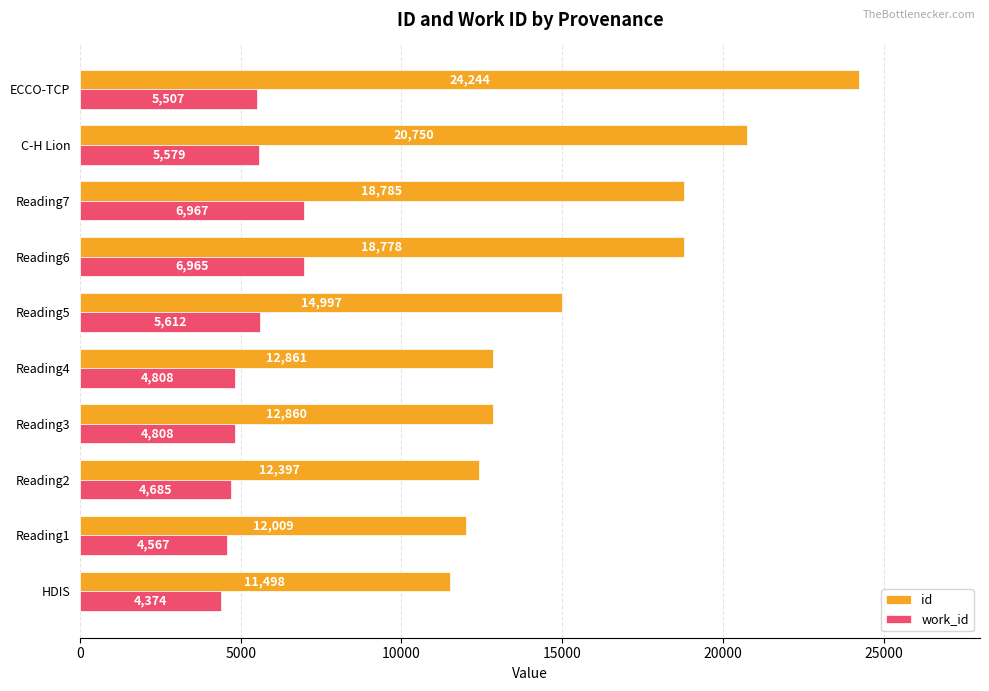

Between Reading1 and Reading2, which series saw the biggest shift?

id